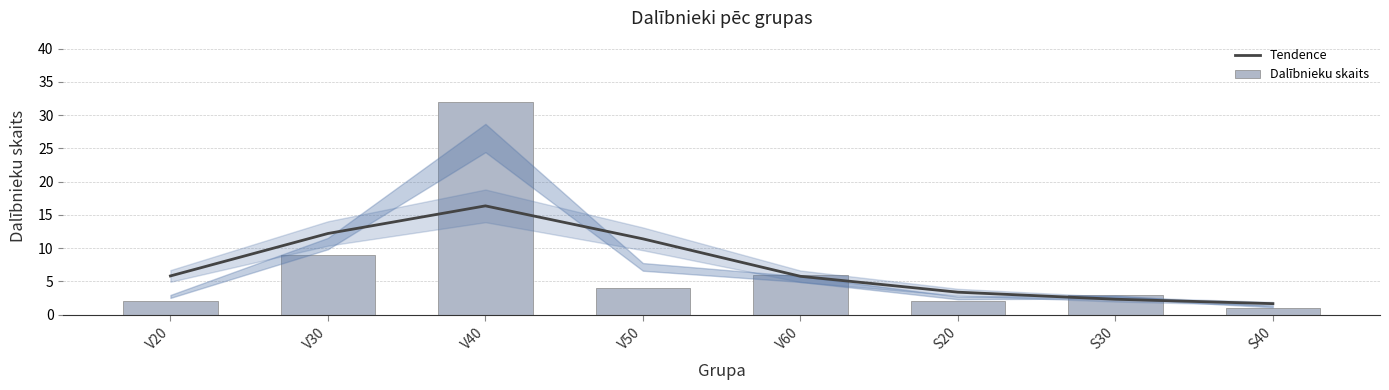

The value of Tendence at S20 is 3.4. True or false?

True